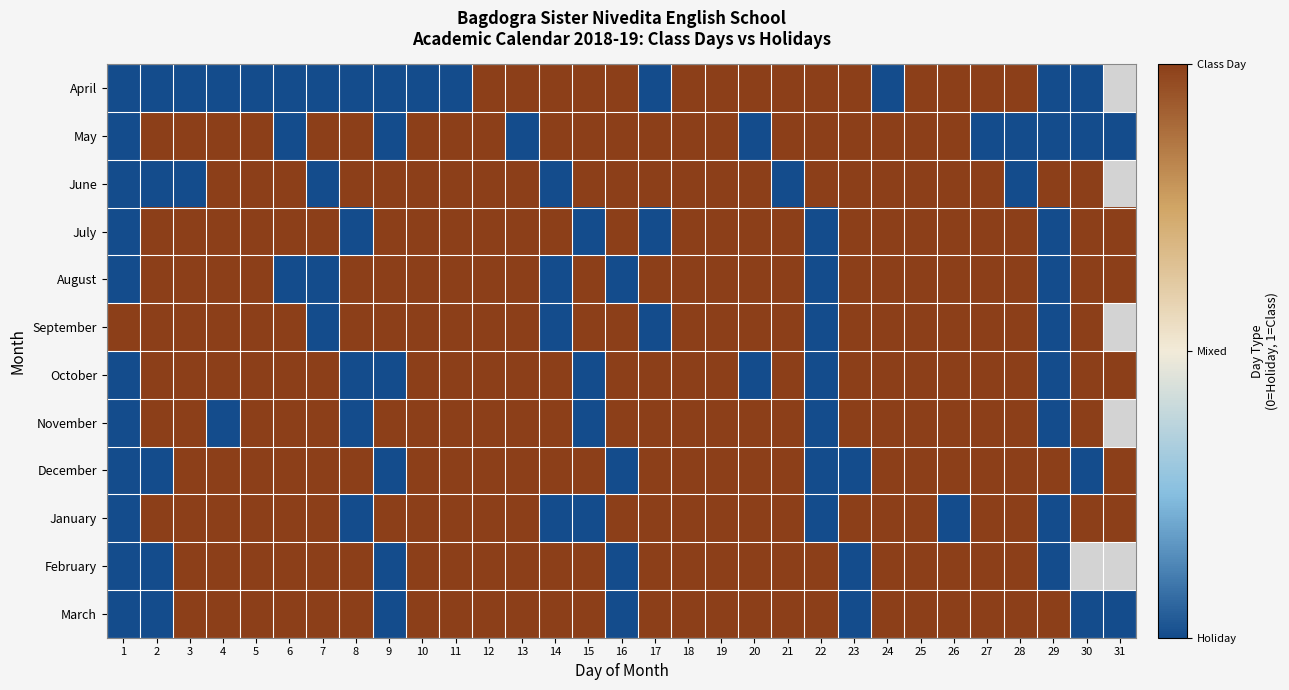

At which label is September closest to 0?

7